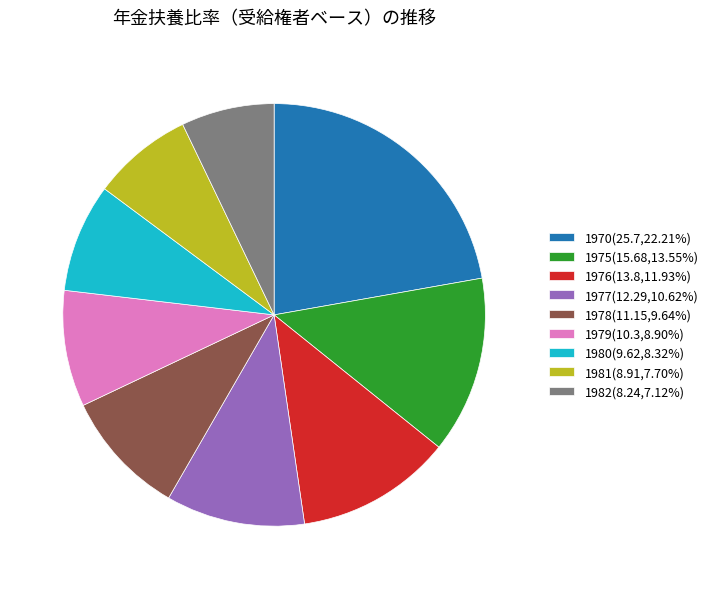

Does 1980 account for over 50% of the chart?

No